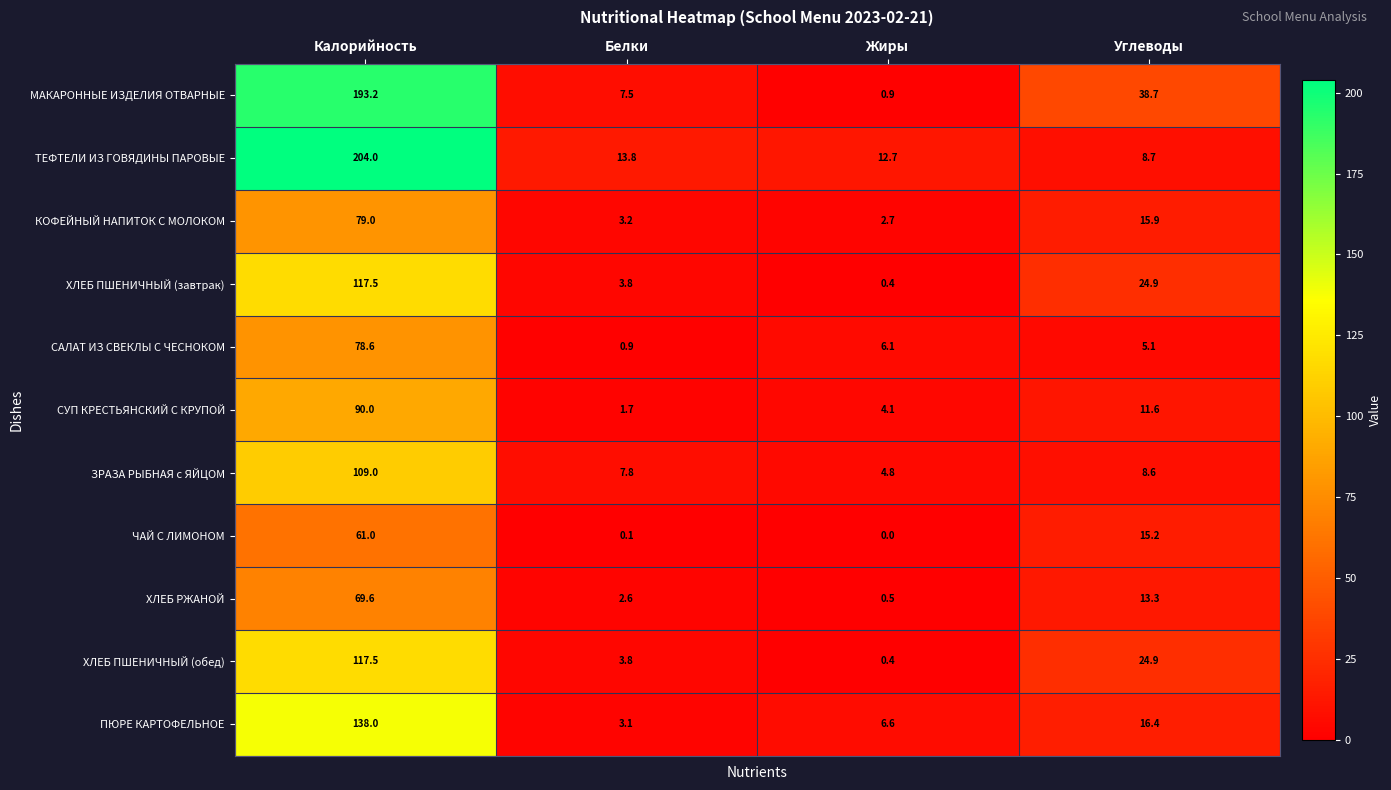

What is the sum of the ХЛЕБ ПШЕНИЧНЫЙ (завтрак) values at Жиры and Белки?

4.2